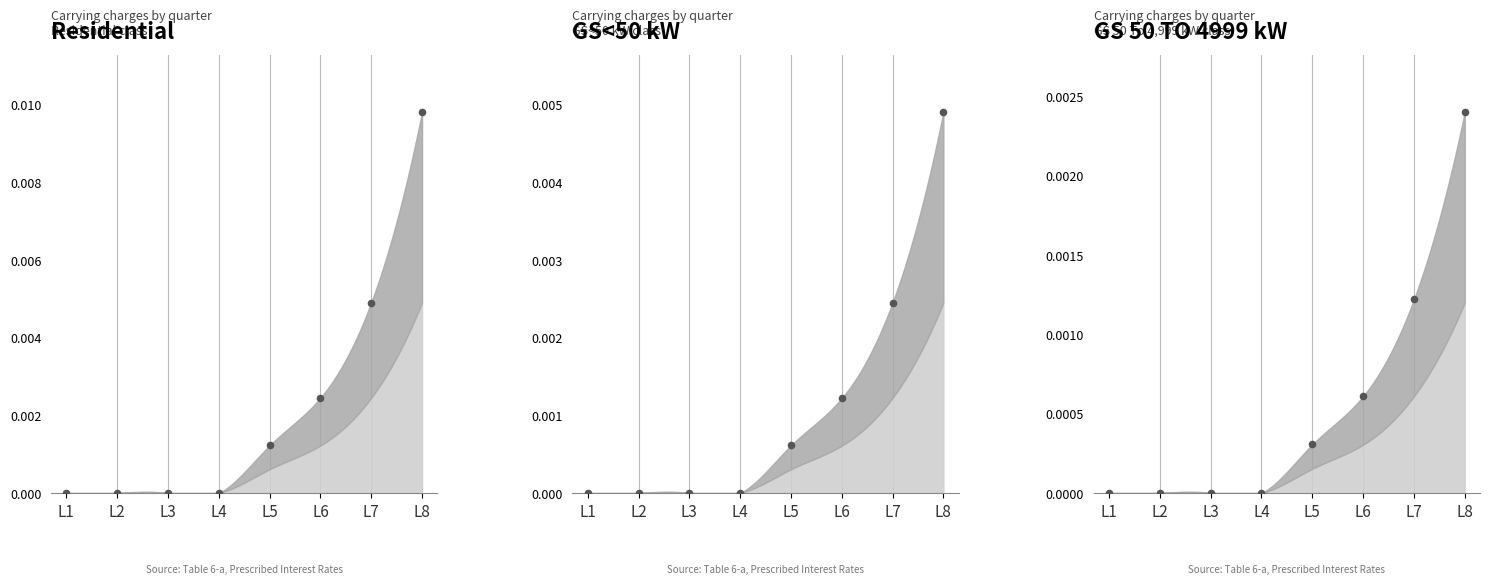

Which series has the widest spread of Y values?

Residential